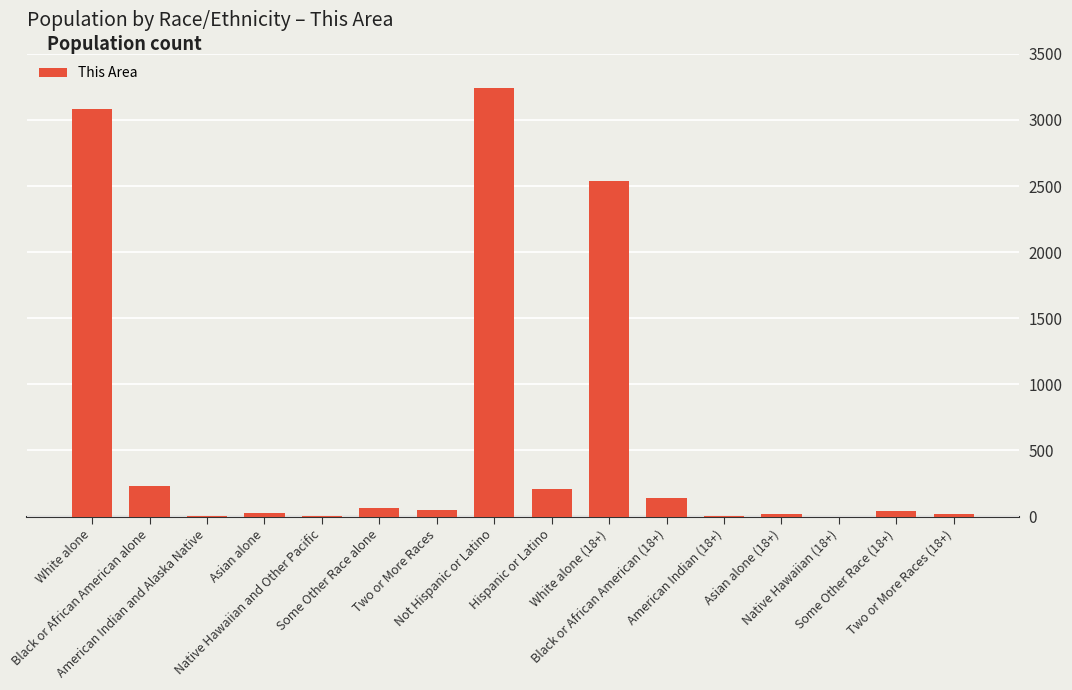

What is the greatest value displayed?

3239